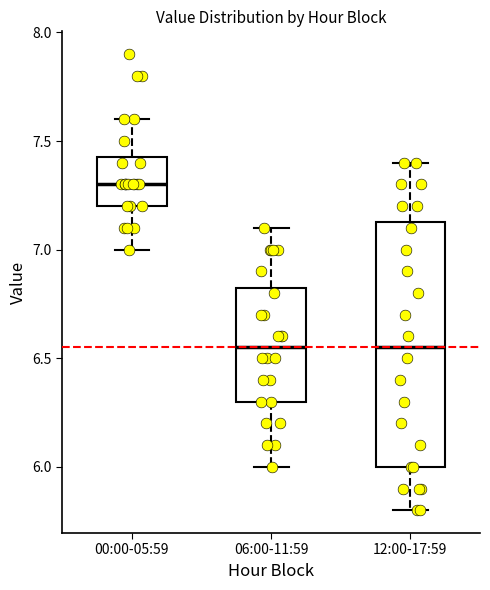

Reading left to right, transcribe this box plot: for each box, give where its median line is, the range the box spans, and where its two whiskers end, as read against the y-axis. The values are not printed on the chart, so give them approximately, as read against the axis.

00:00-05:59: median 7.30, box 7.20 to 7.45, whiskers 7.00 to 7.60
06:00-11:59: median 6.55, box 6.30 to 6.85, whiskers 6.00 to 7.10
12:00-17:59: median 6.55, box 6.00 to 7.15, whiskers 5.80 to 7.40